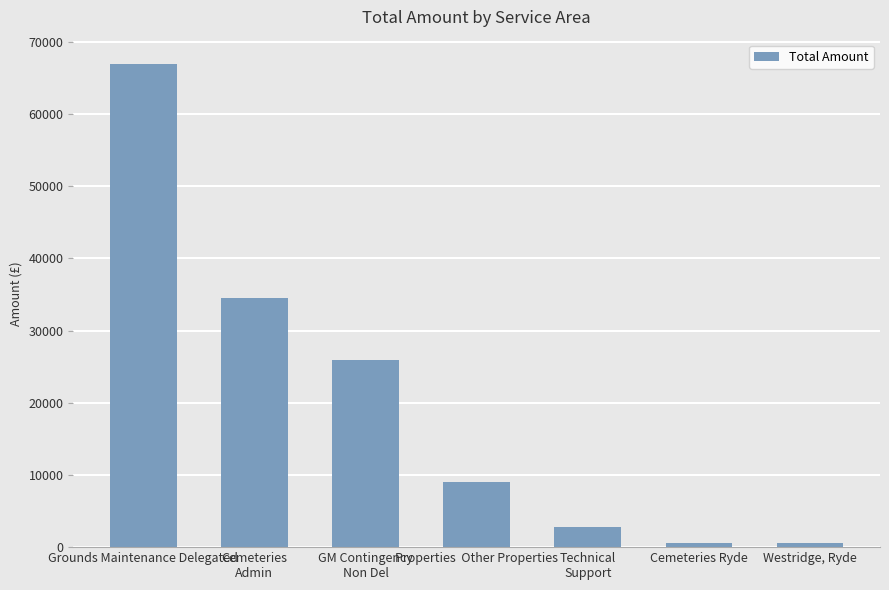

What is the greatest value displayed?

66965.3